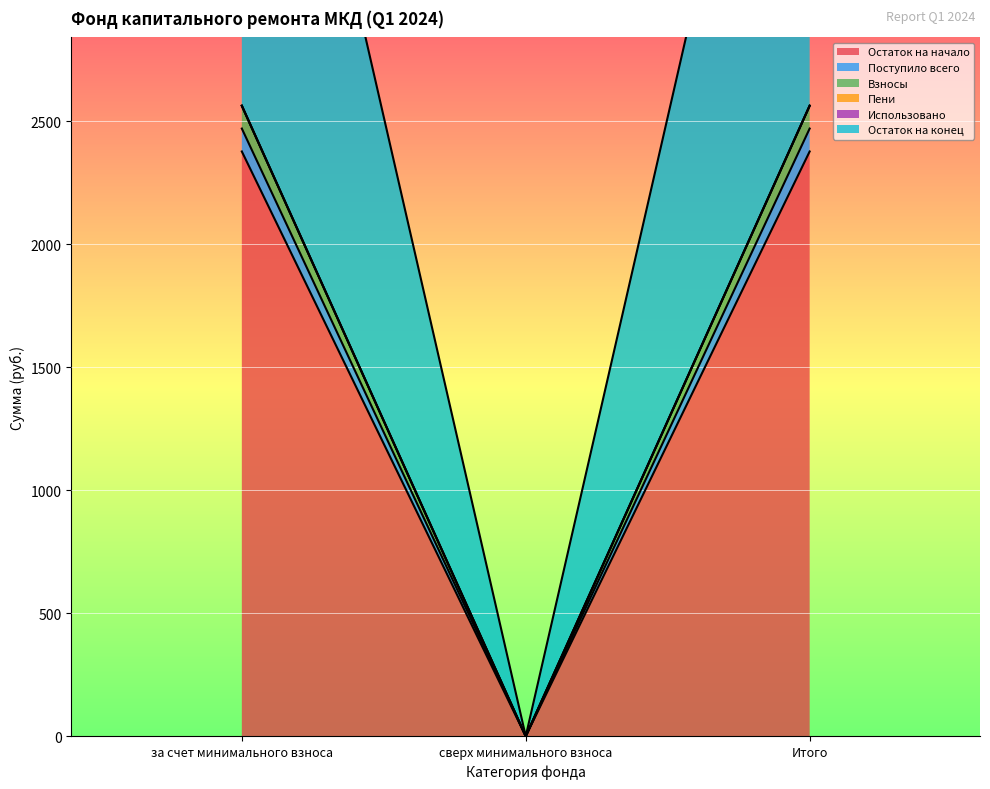

How many values in the Остаток на конец series exceed 2563?

2